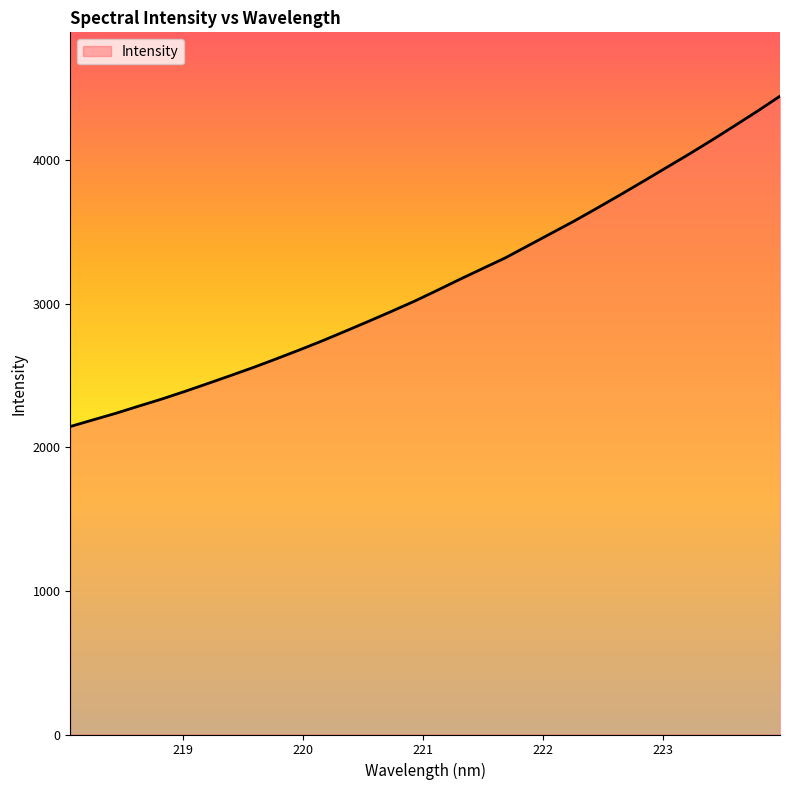

What is the difference between the maximum and minimum values?

2299.6